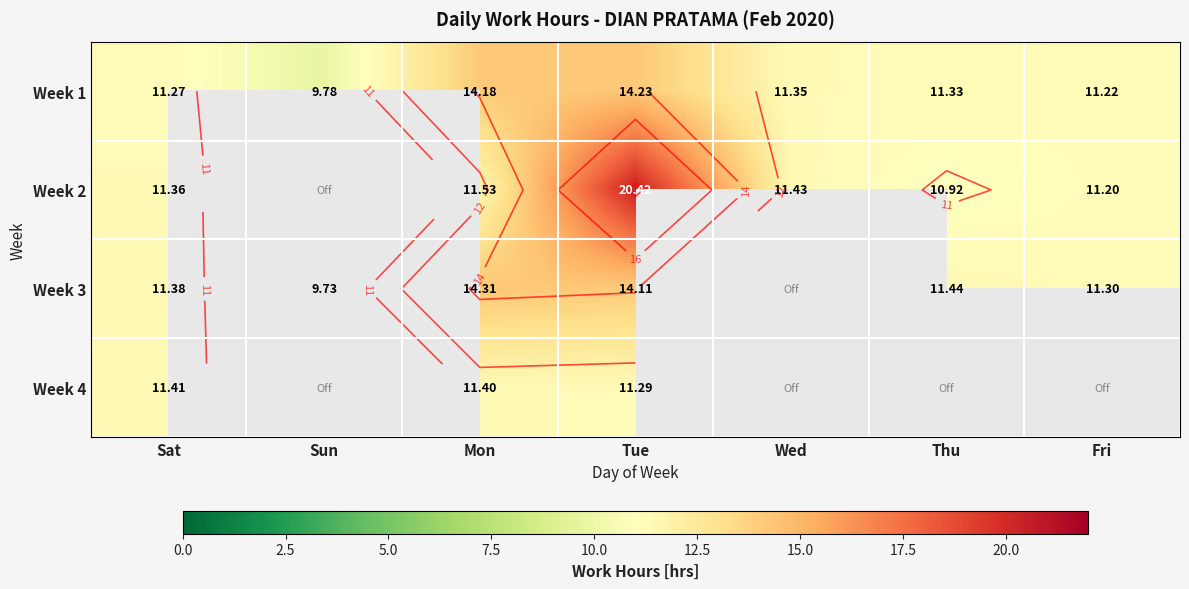

True or false: Week 3 has a value of 20.2 at Tue.

False